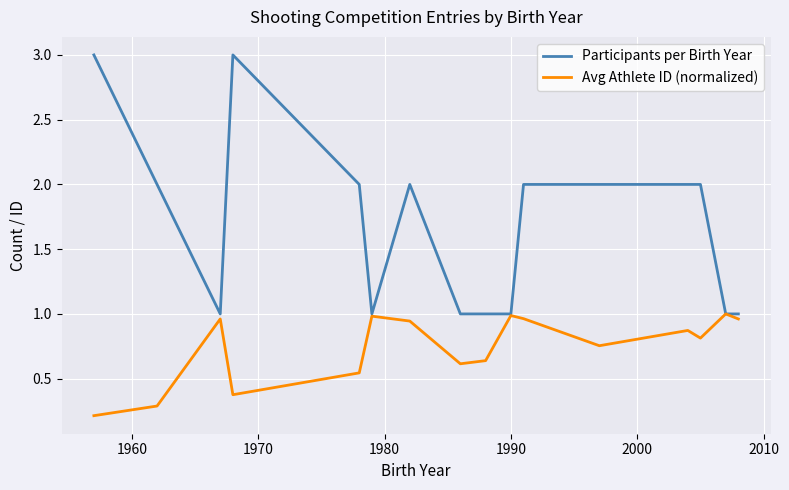

Is this an area chart (filled region under the line)?

No